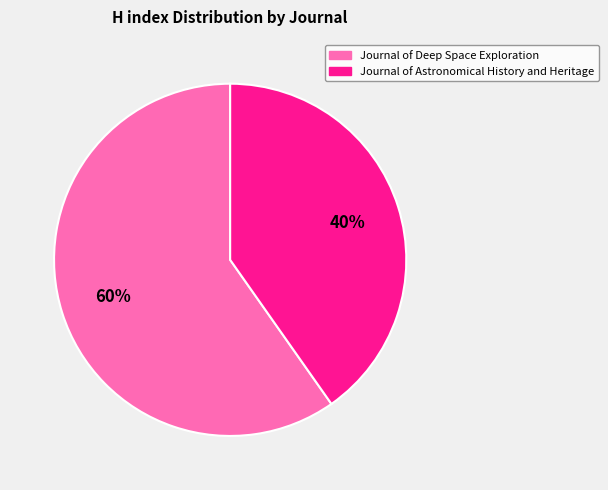

Rank the categories by value from highest to lowest.

Journal of Deep Space Exploration, Journal of Astronomical History and Heritage